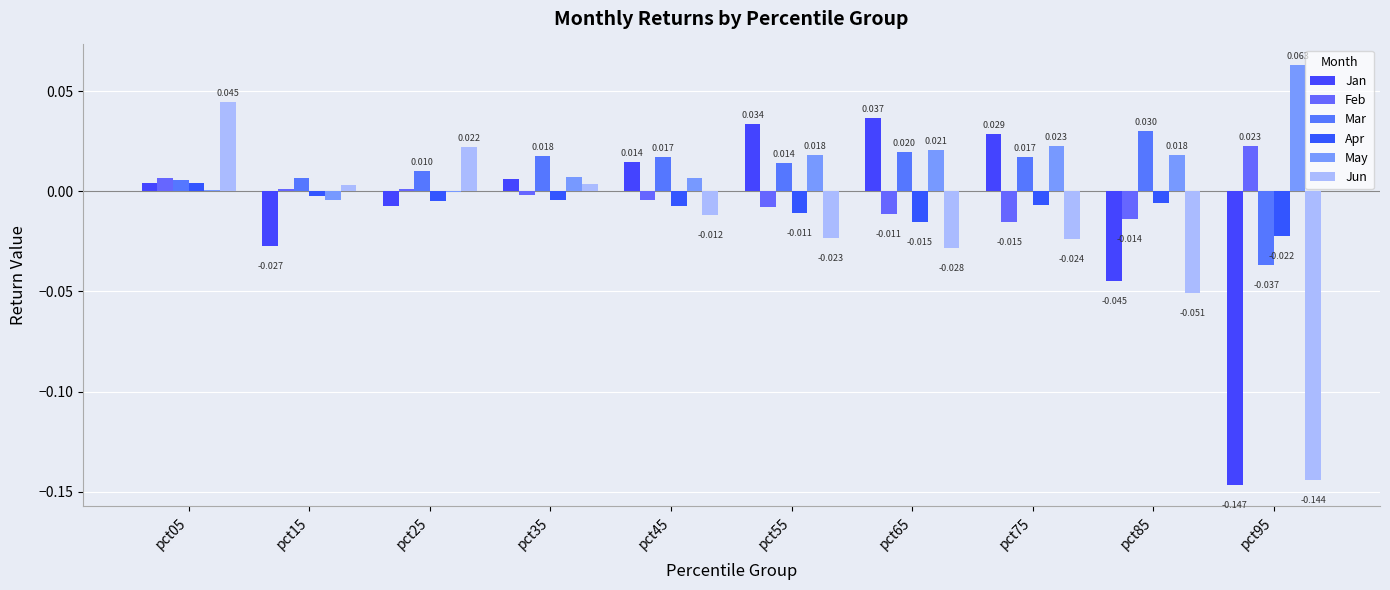

At how many categories does at least one series exceed 0?

10